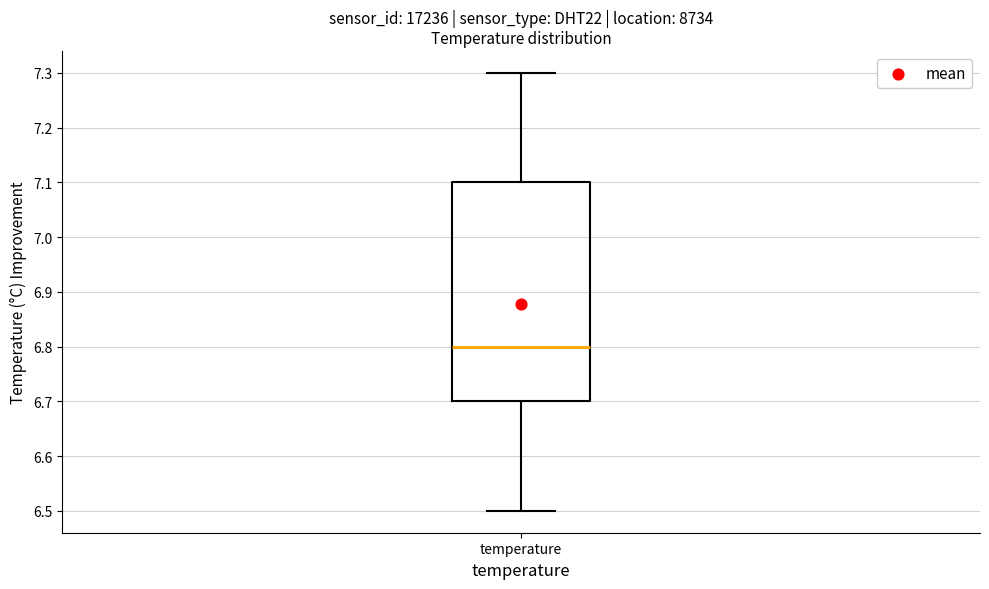

Where does the median line of the box for temperature sit on the y-axis? The values are not printed on the chart, so give them approximately, as read against the axis.

6.8